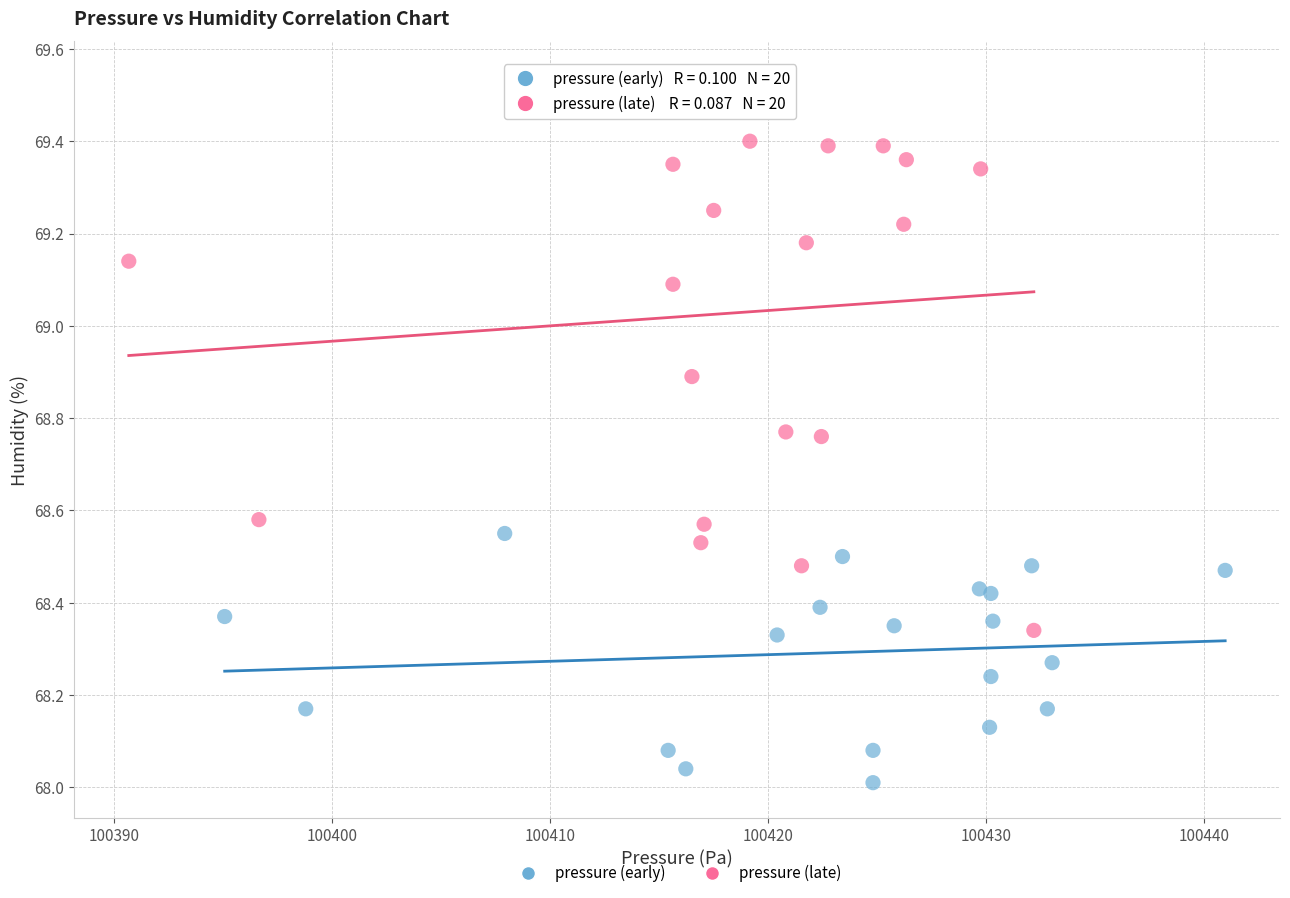

What are all the series names shown in the legend?

pressure (early), pressure (late)